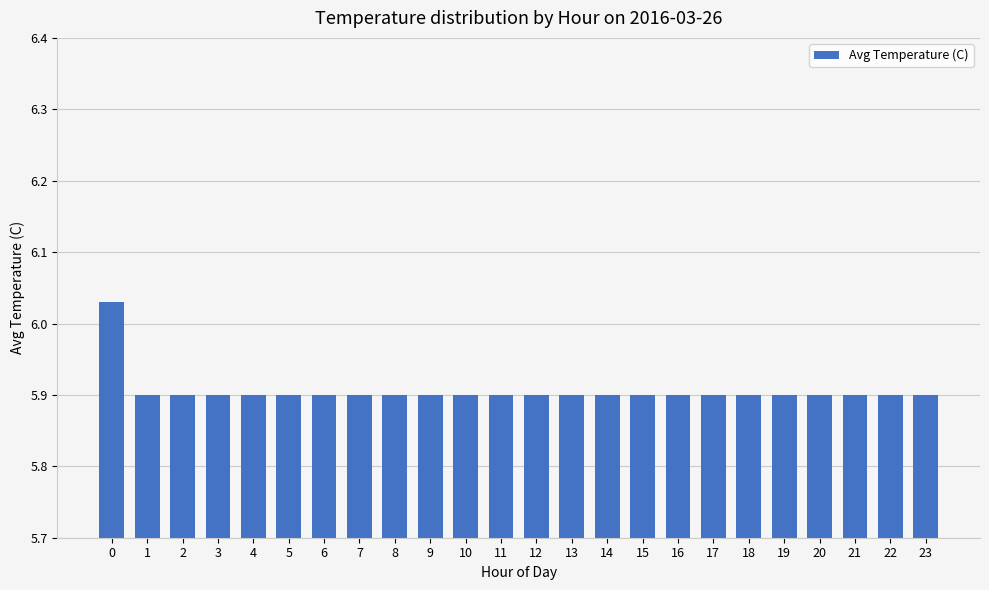

The value at 1 is 8.4. True or false?

False